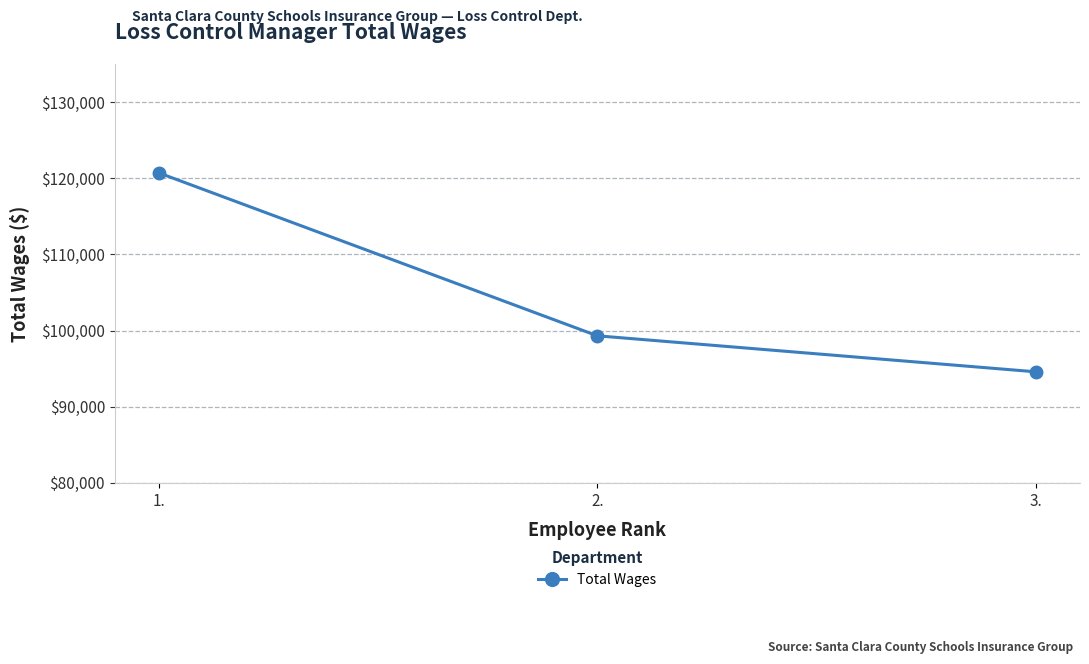

Where does the data first go above 99314?

1.